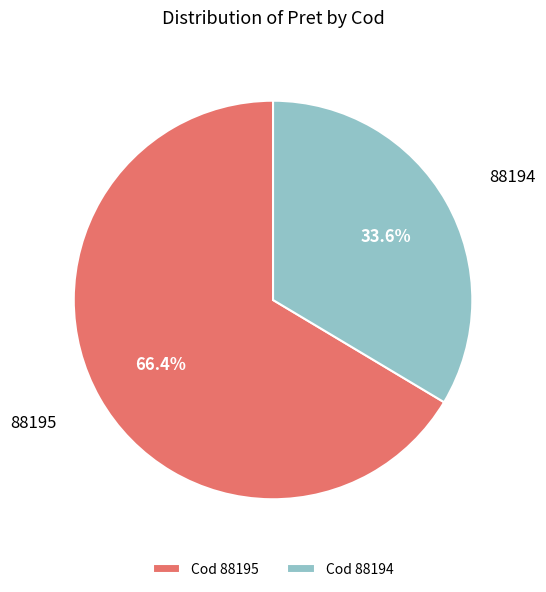

Is it true that 88194 is 34% of the pie?

True